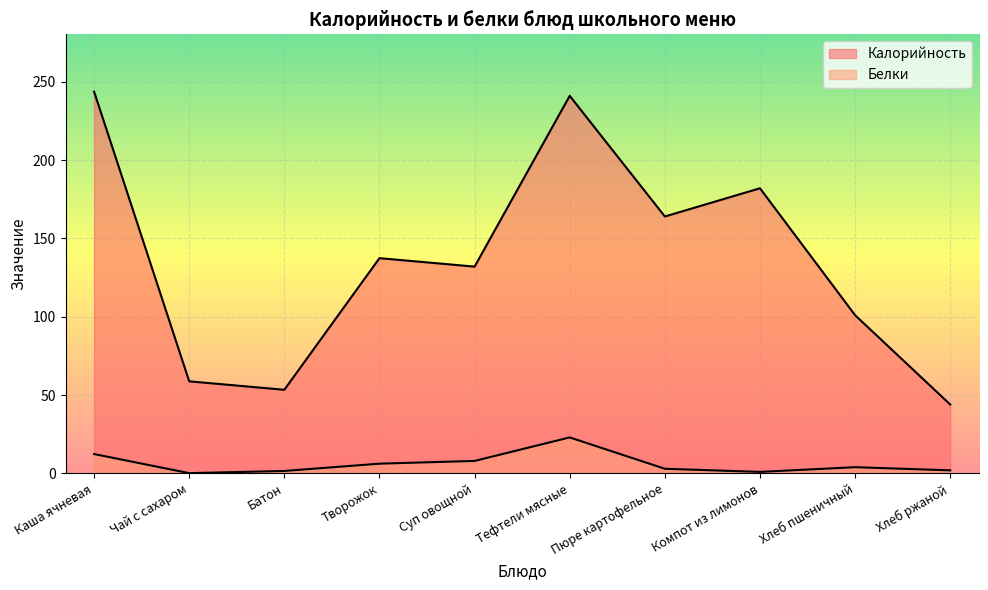

Does the chart display data point markers on the line(s)?

No